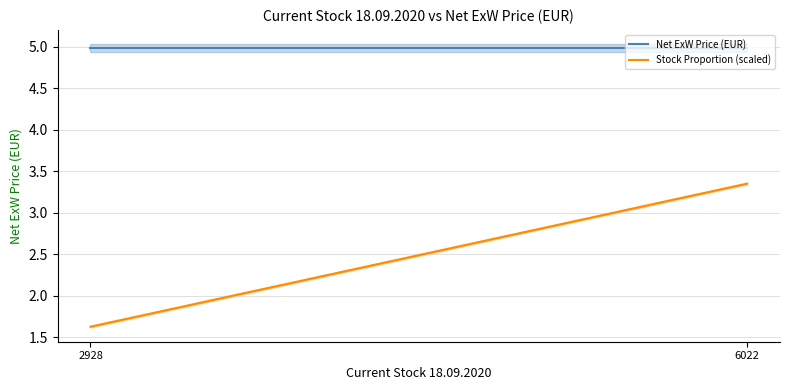

List the series in order of their overall mean, lowest first.

Stock Proportion (scaled), Net ExW Price (EUR)